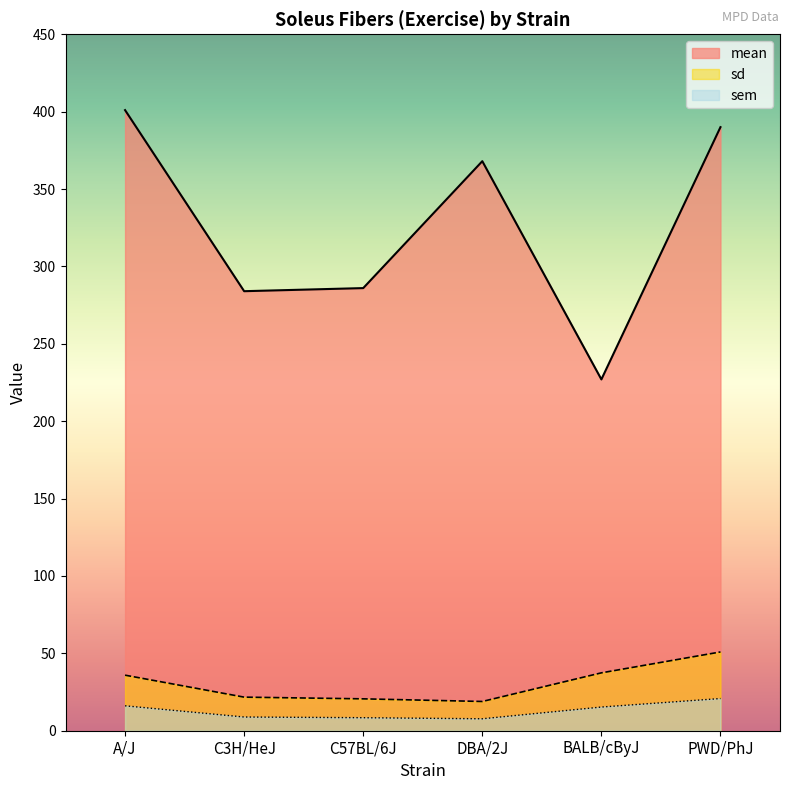

Where is mean nearest to the value 314?

C57BL/6J